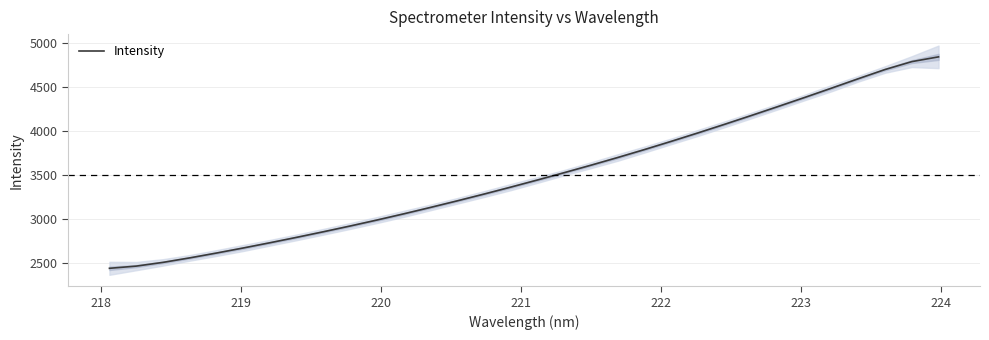

How many data points are less than 3444?

16